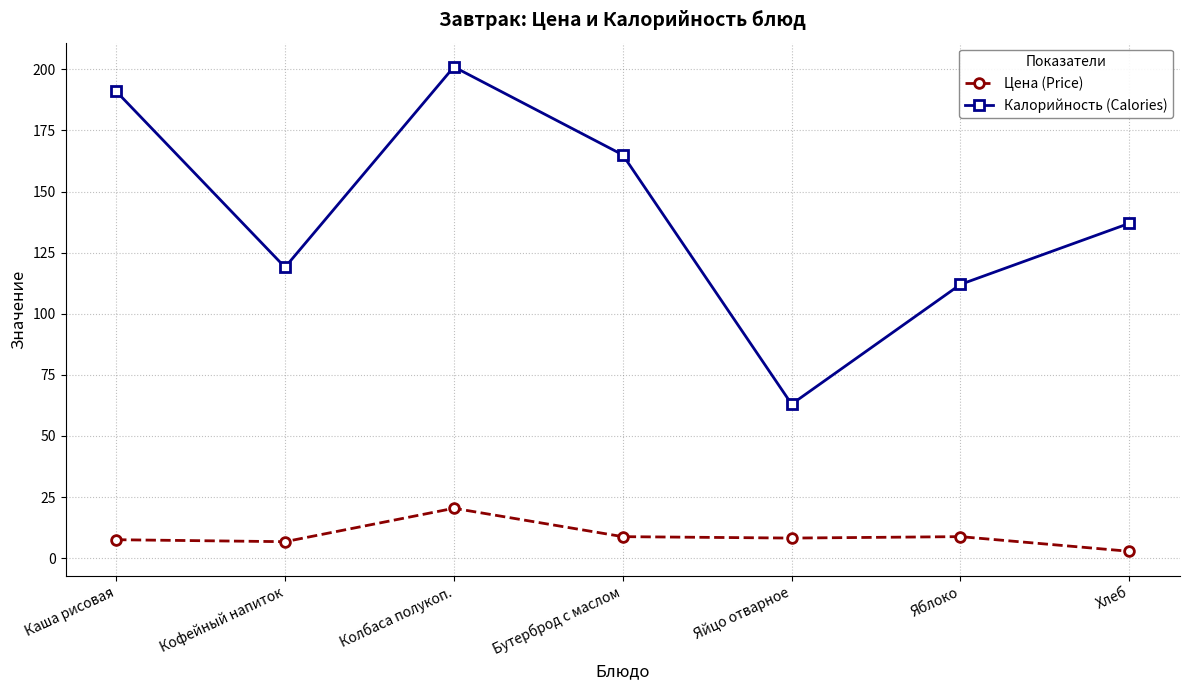

True or false: Цена (Price) has more than 2 interior local peaks.

False